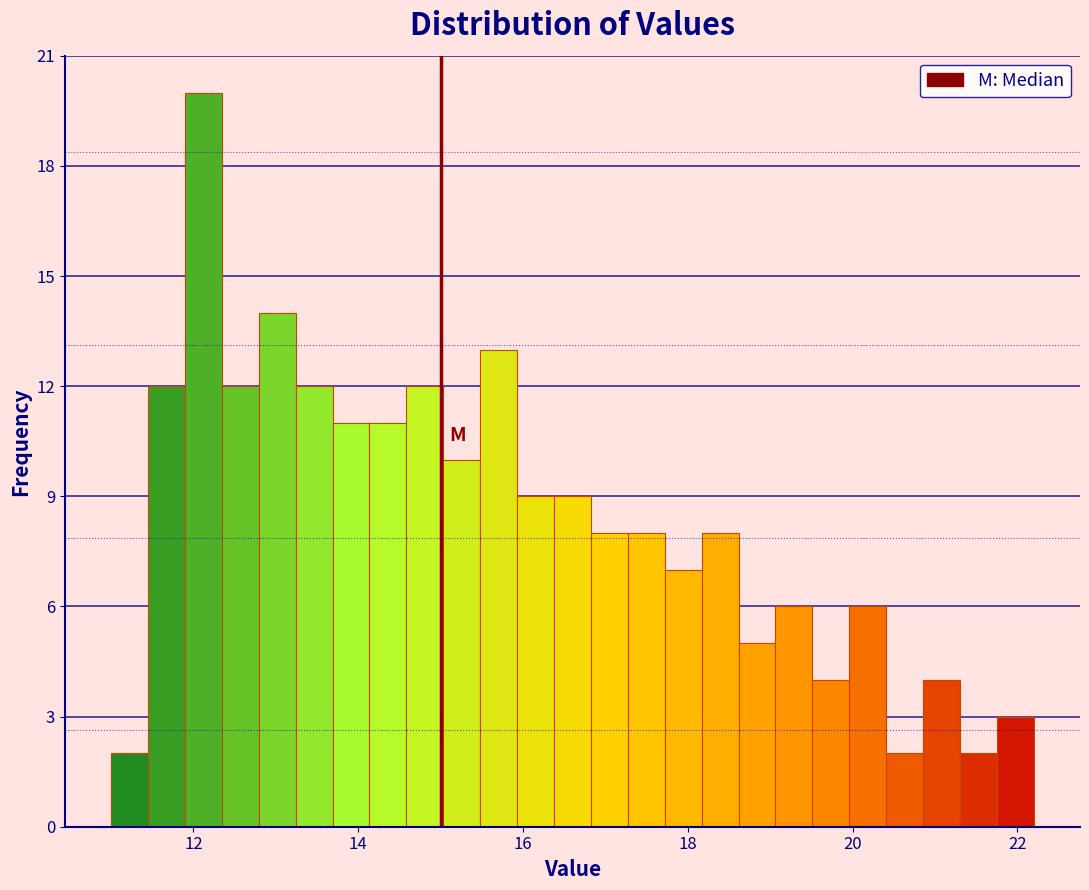

Around what value on the x-axis is the tallest bar? Give the approximate position of its centre, as read against the axis.

12.2